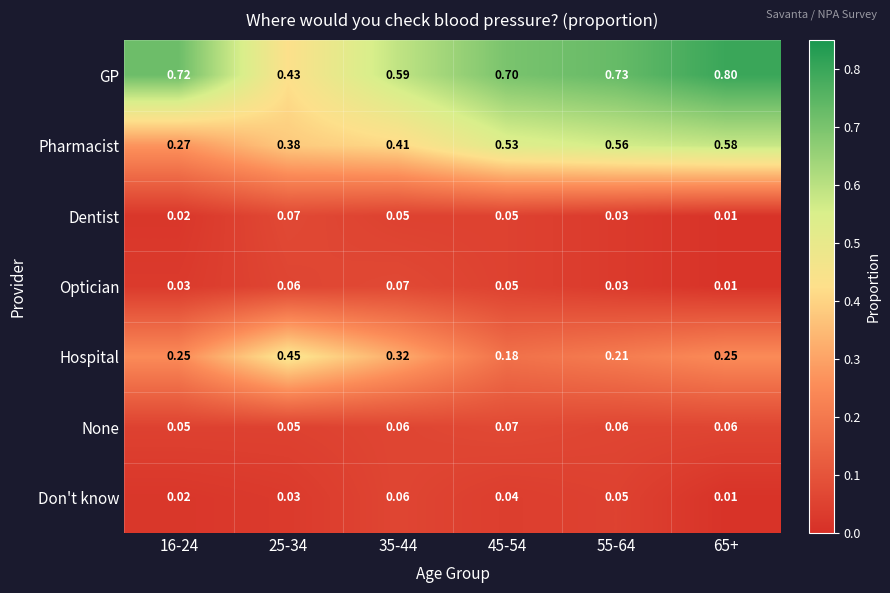

What is the difference between the highest and lowest values at 65+?

0.8